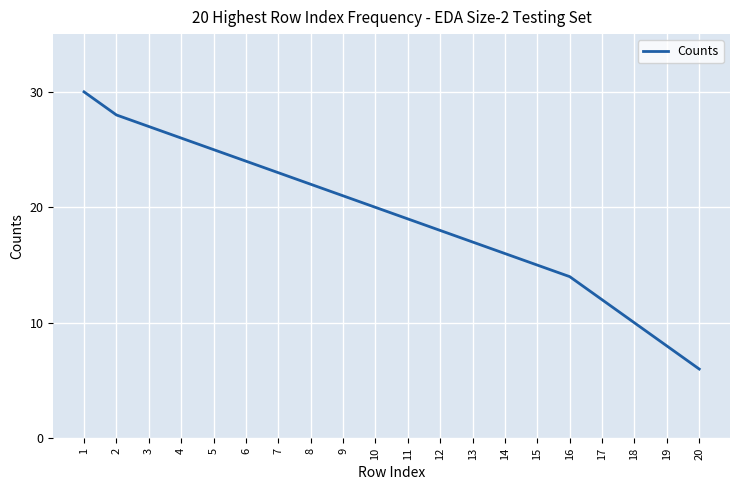

Which has a higher value, 14 or 19?

14